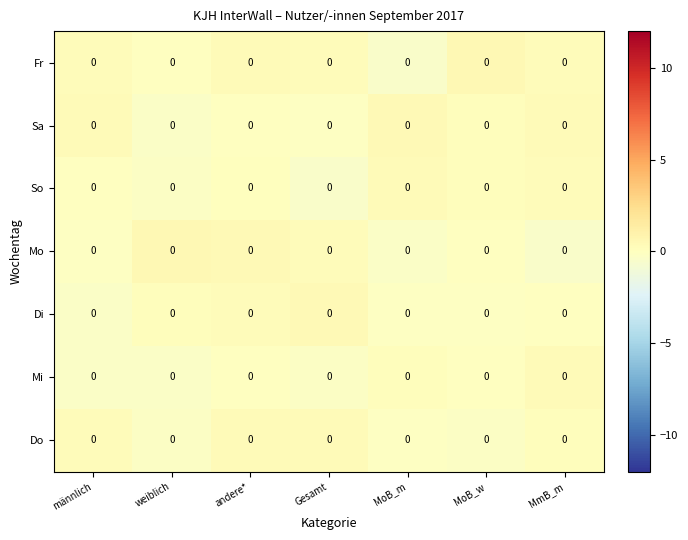

The So series shows -0.4 at Gesamt. True or false?

True